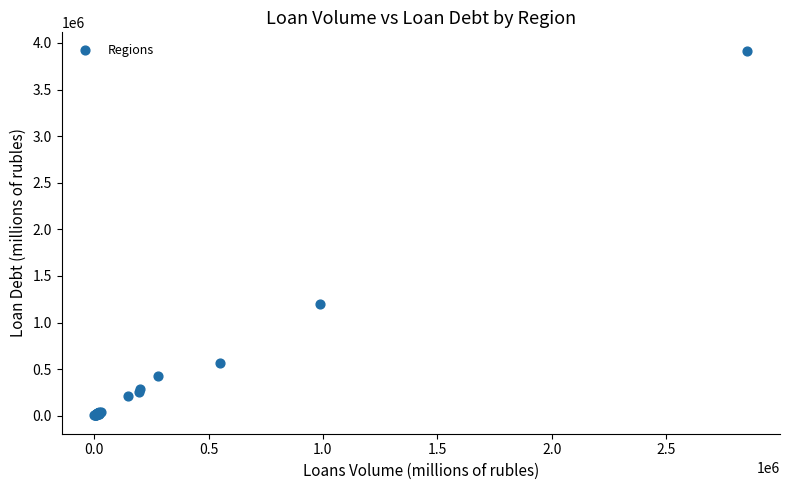

What Y value in the scatter plot is closest to 1960302?

1196404